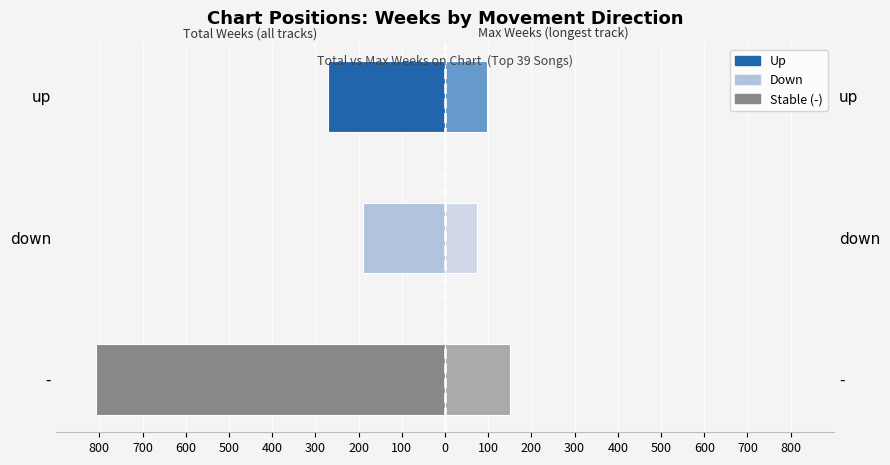

True or false: Max Weeks on Chart (right) has a value of 108 at 700.

False